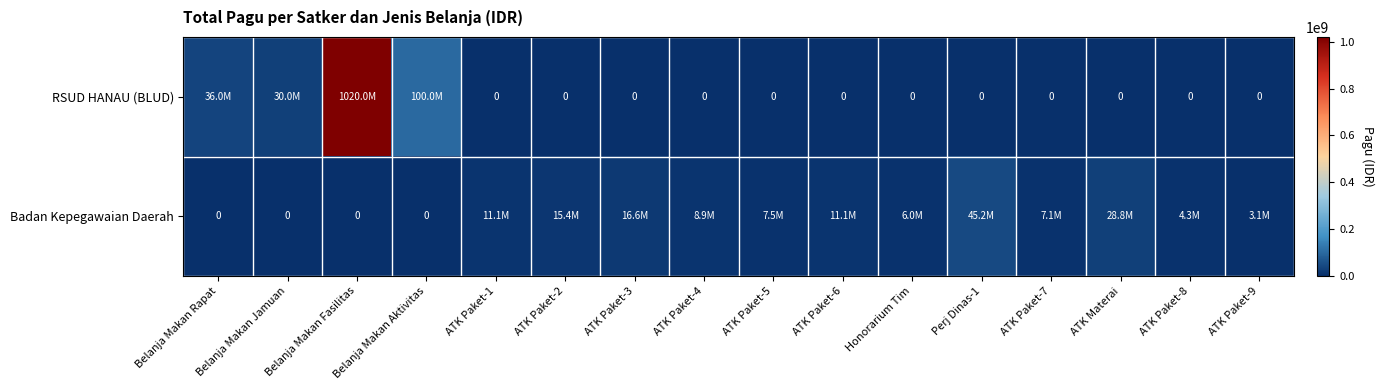

How many data points in Badan Kepegawaian Daerah are less than 7490600?

8